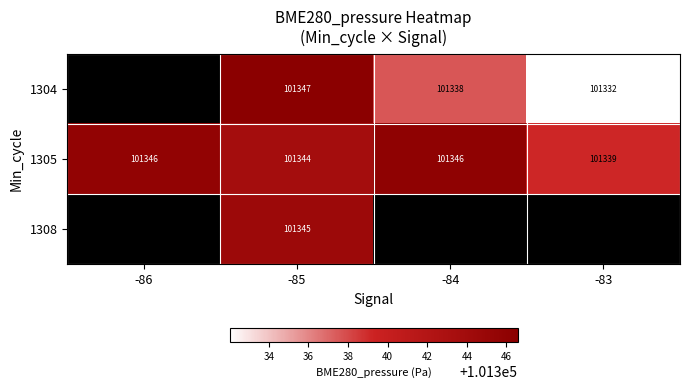

Is the value of 1305 at -86 greater than the value of 1304 at -85?

No